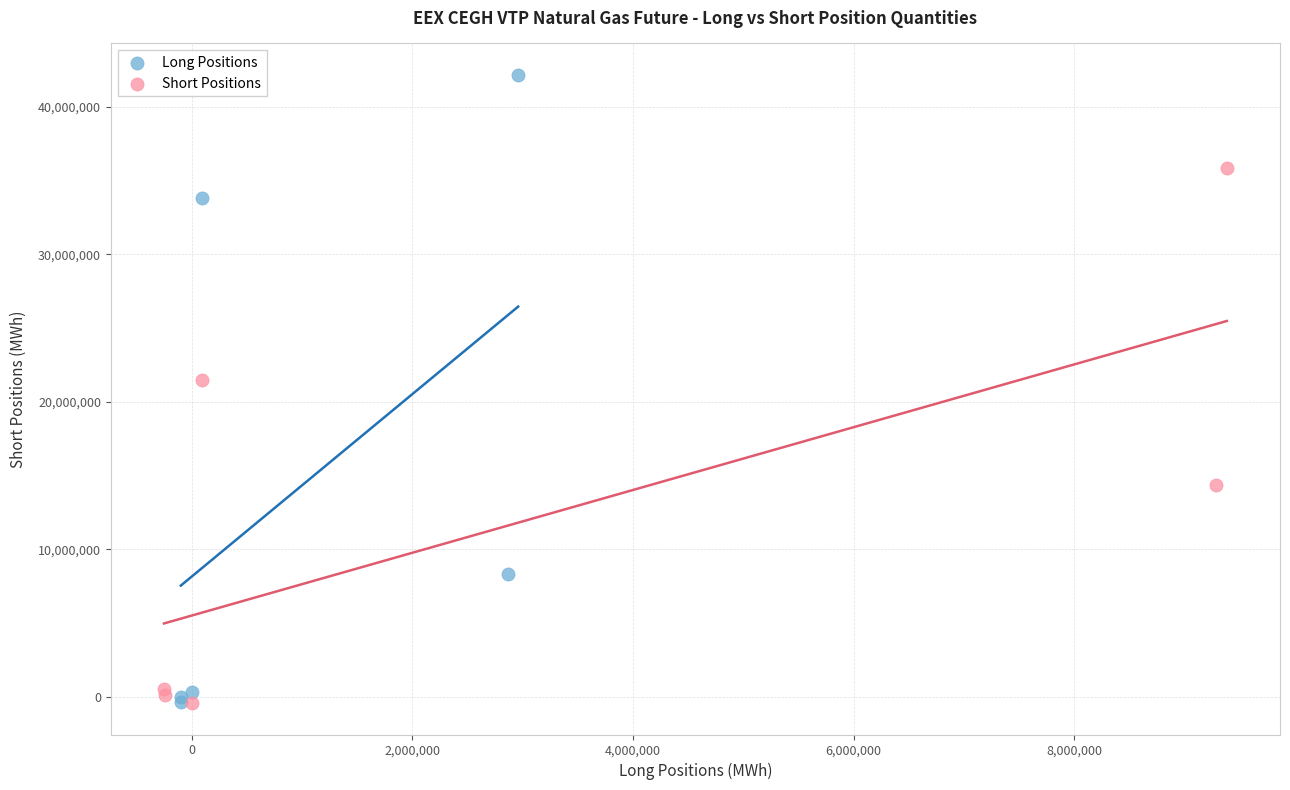

Which series has the largest Y range (max minus min)?

Long Positions